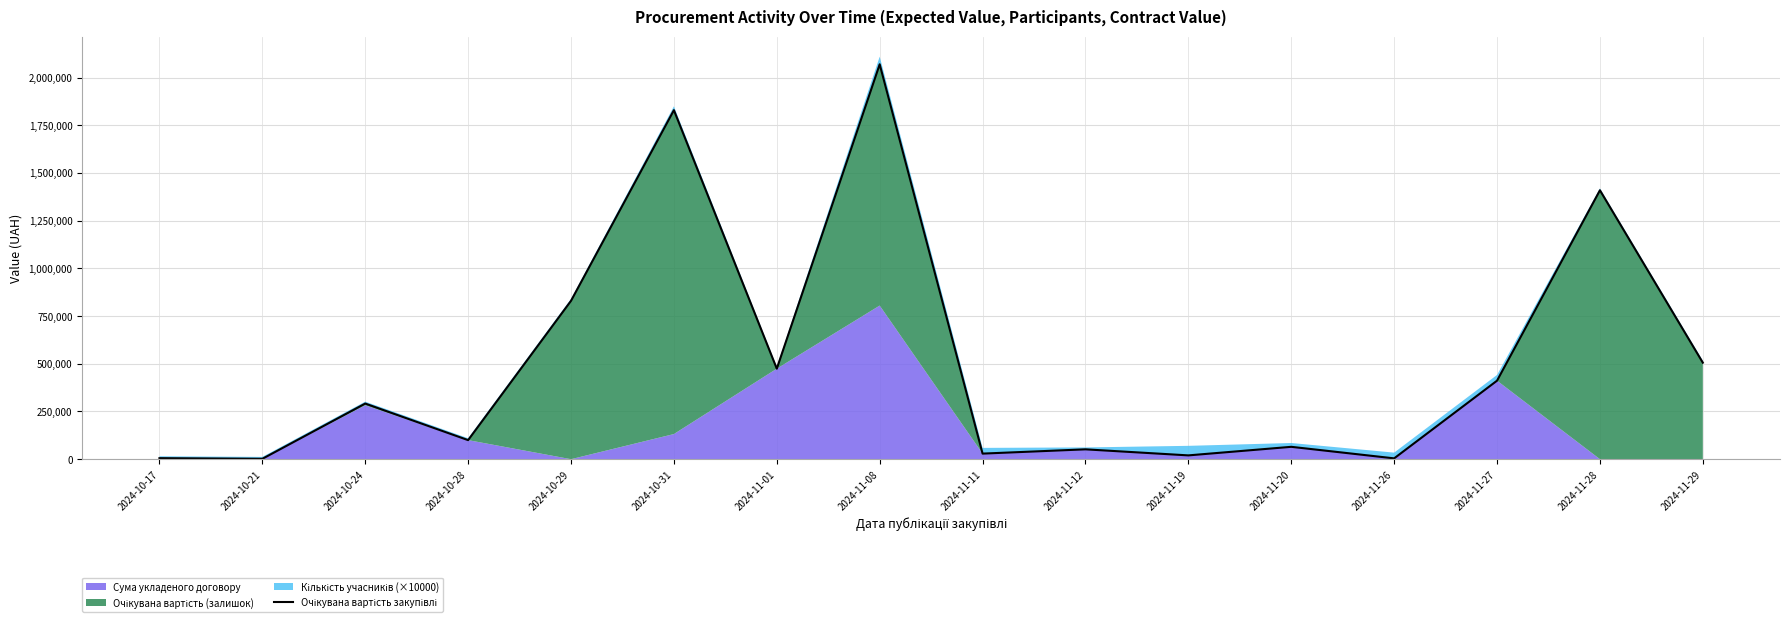

Rank the categories by value from highest to lowest.

2024-11-08, 2024-10-31, 2024-11-28, 2024-10-29, 2024-11-29, 2024-11-01, 2024-11-27, 2024-10-24, 2024-10-28, 2024-11-20, 2024-11-12, 2024-11-11, 2024-11-19, 2024-10-17, 2024-11-26, 2024-10-21